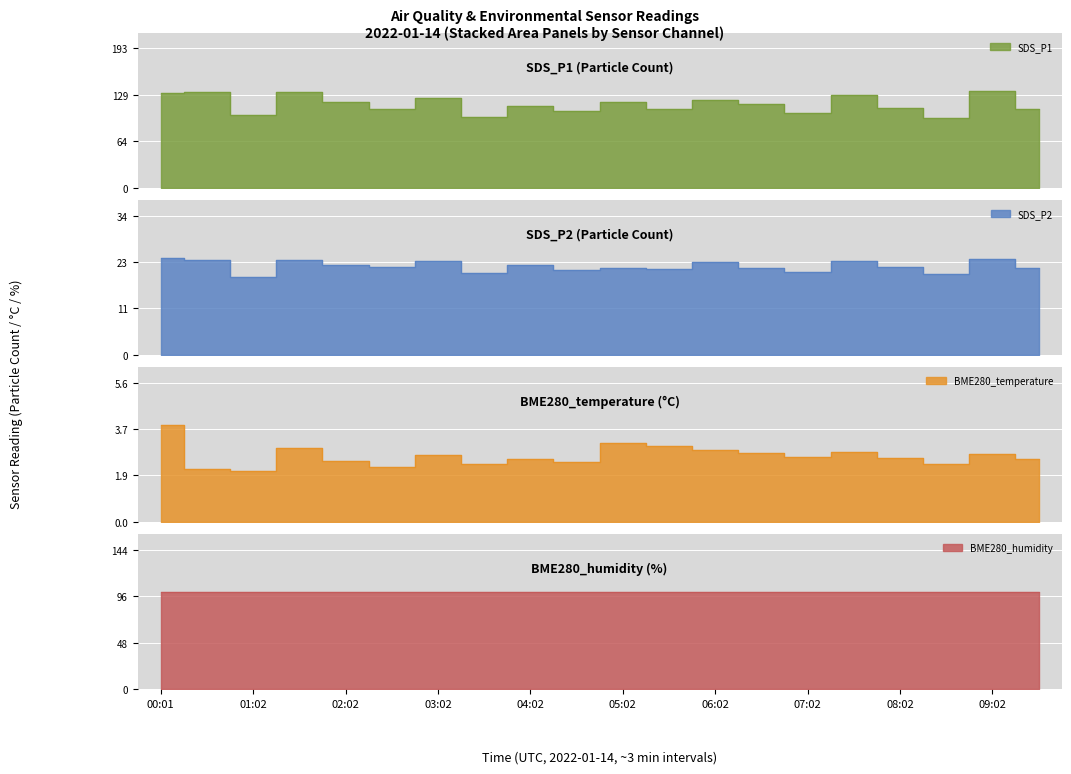

Which category has the highest value in the SDS_P2 series?

00:01